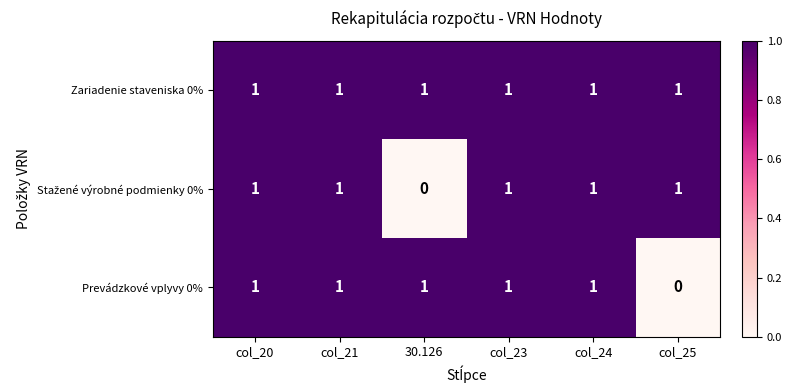

The value of Prevádzkové vplyvy 0% at col_23 is 1. True or false?

True